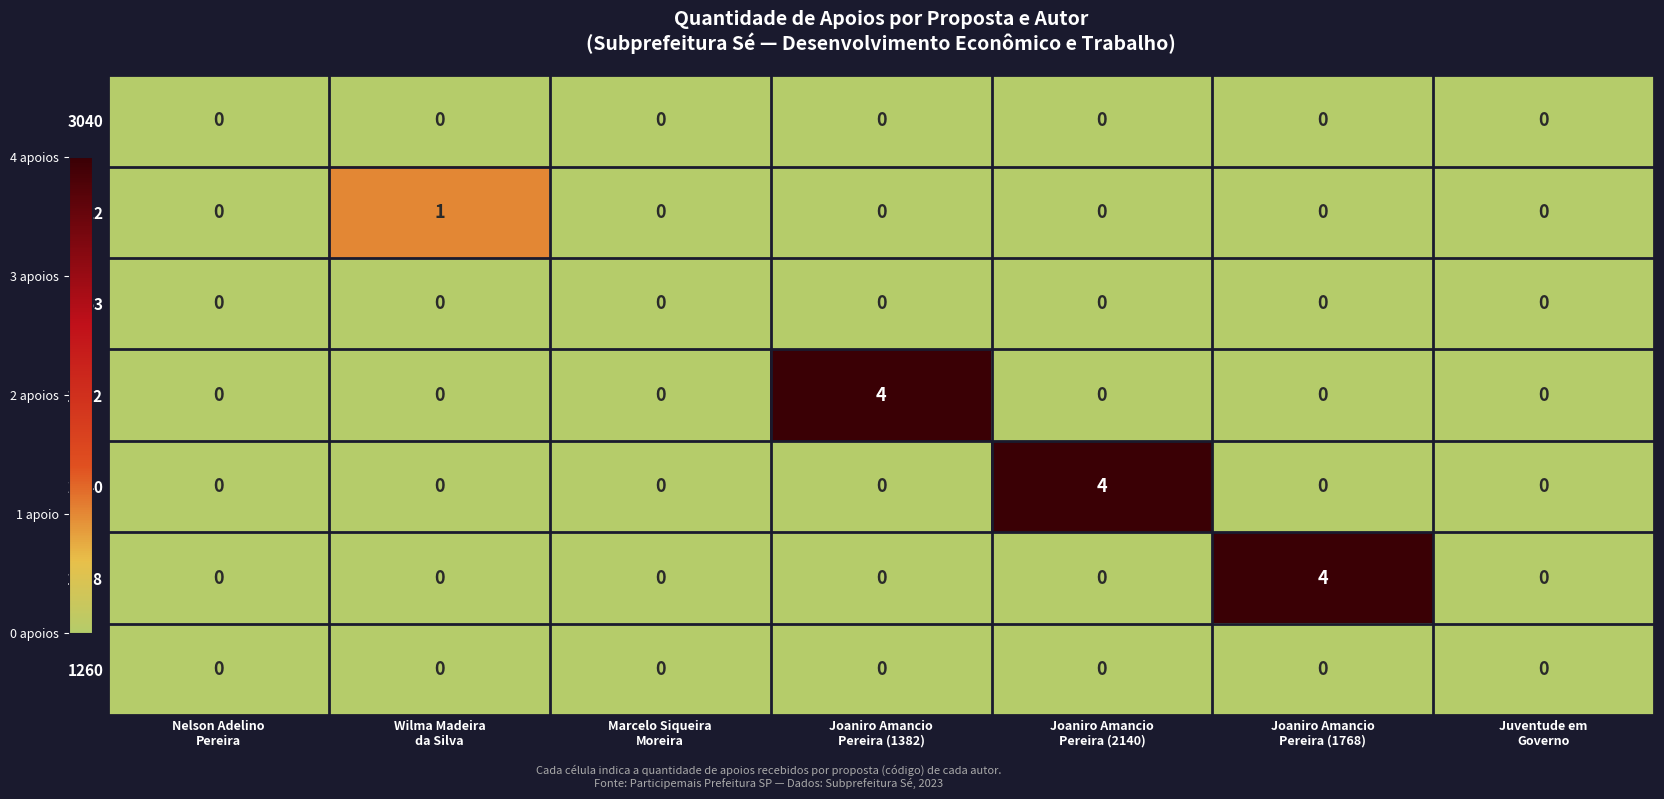

What is the maximum value shown in the chart?

4